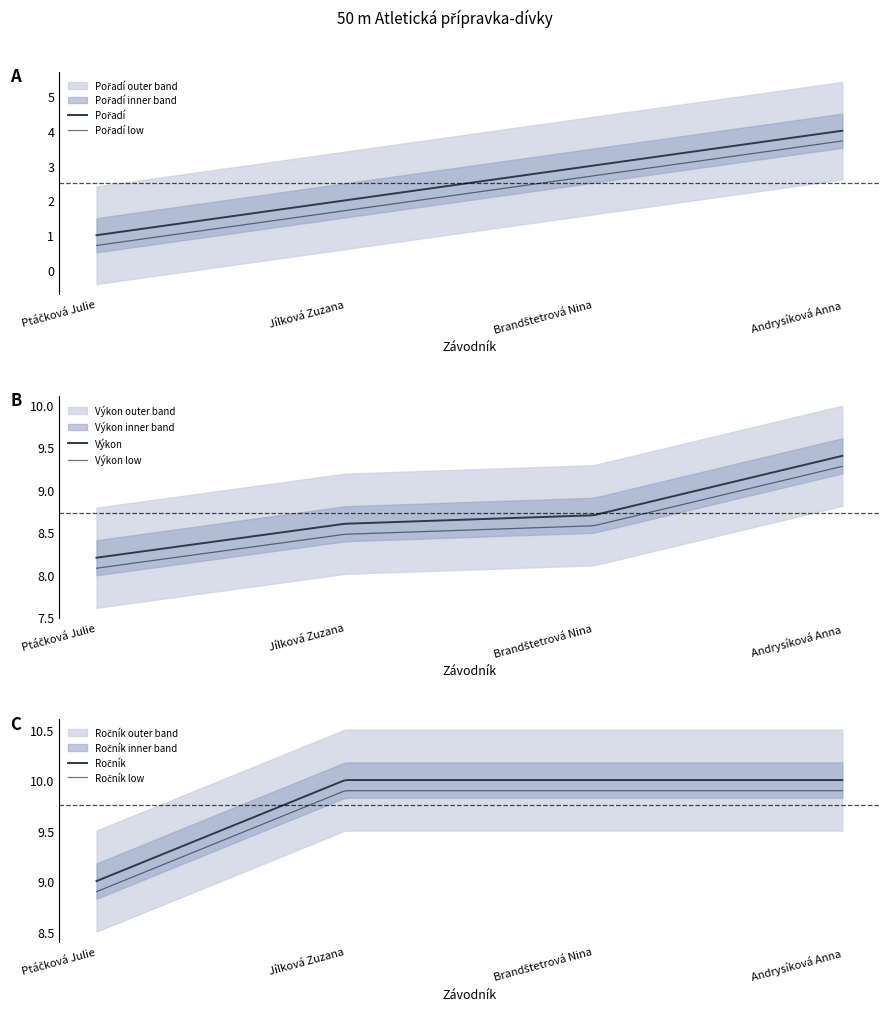

The Pořadí series shows 0.4 at Ptáčková Julie. True or false?

False